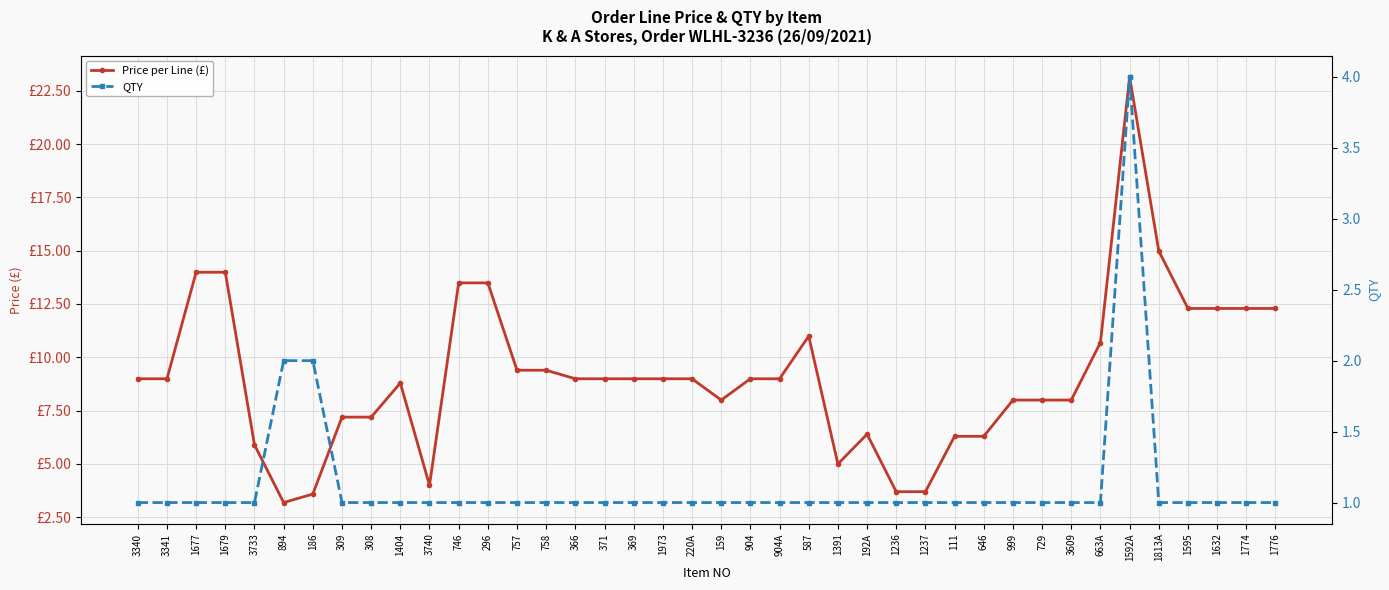

How many data points in Price per Line (£) are less than 8?

16